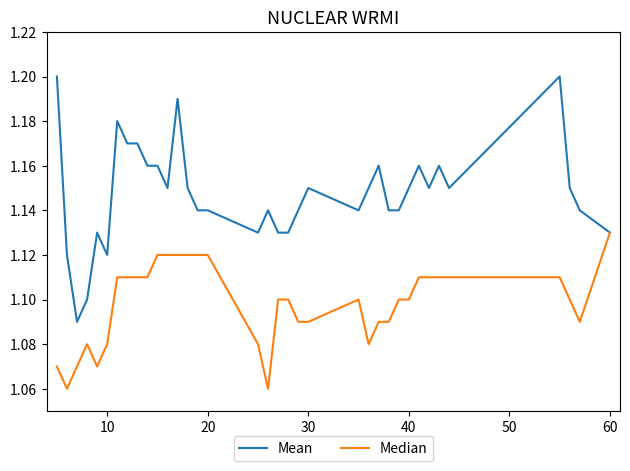

Which series has the largest total across all categories?

Mean